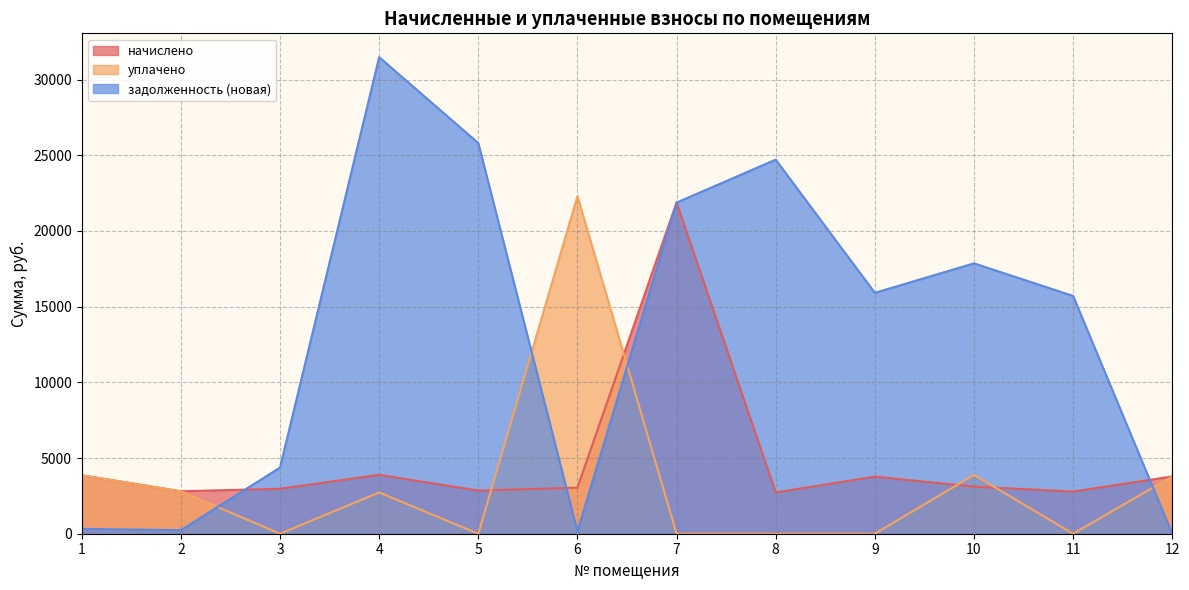

How many values in the задолженность (новая) series exceed 15911?

6